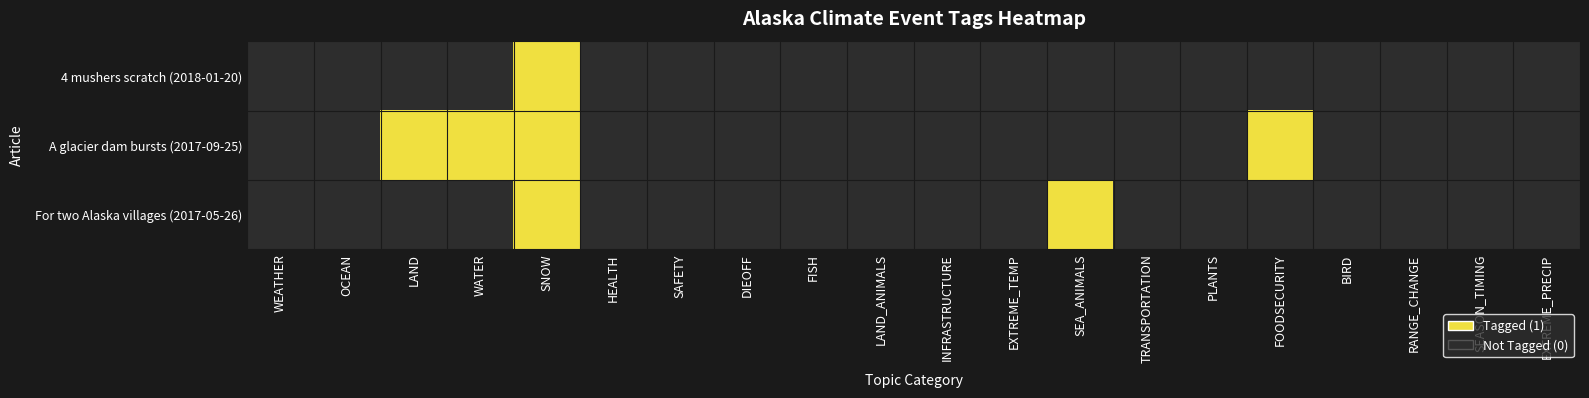

Reading right to left, what are all the values shown in this chart?

4 mushers scratch (2018-01-20): EXTREME_PRECIP=0	SEASON_TIMING=0	RANGE_CHANGE=0	BIRD=0	FOODSECURITY=0	PLANTS=0	TRANSPORTATION=0	SEA_ANIMALS=0	EXTREME_TEMP=0	INFRASTRUCTURE=0	LAND_ANIMALS=0	FISH=0	DIEOFF=0	SAFETY=0	HEALTH=0	SNOW=1	WATER=0	LAND=0	OCEAN=0	WEATHER=0
A glacier dam bursts (2017-09-25): EXTREME_PRECIP=0	SEASON_TIMING=0	RANGE_CHANGE=0	BIRD=0	FOODSECURITY=1	PLANTS=0	TRANSPORTATION=0	SEA_ANIMALS=0	EXTREME_TEMP=0	INFRASTRUCTURE=0	LAND_ANIMALS=0	FISH=0	DIEOFF=0	SAFETY=0	HEALTH=0	SNOW=1	WATER=1	LAND=1	OCEAN=0	WEATHER=0
For two Alaska villages (2017-05-26): EXTREME_PRECIP=0	SEASON_TIMING=0	RANGE_CHANGE=0	BIRD=0	FOODSECURITY=0	PLANTS=0	TRANSPORTATION=0	SEA_ANIMALS=1	EXTREME_TEMP=0	INFRASTRUCTURE=0	LAND_ANIMALS=0	FISH=0	DIEOFF=0	SAFETY=0	HEALTH=0	SNOW=1	WATER=0	LAND=0	OCEAN=0	WEATHER=0